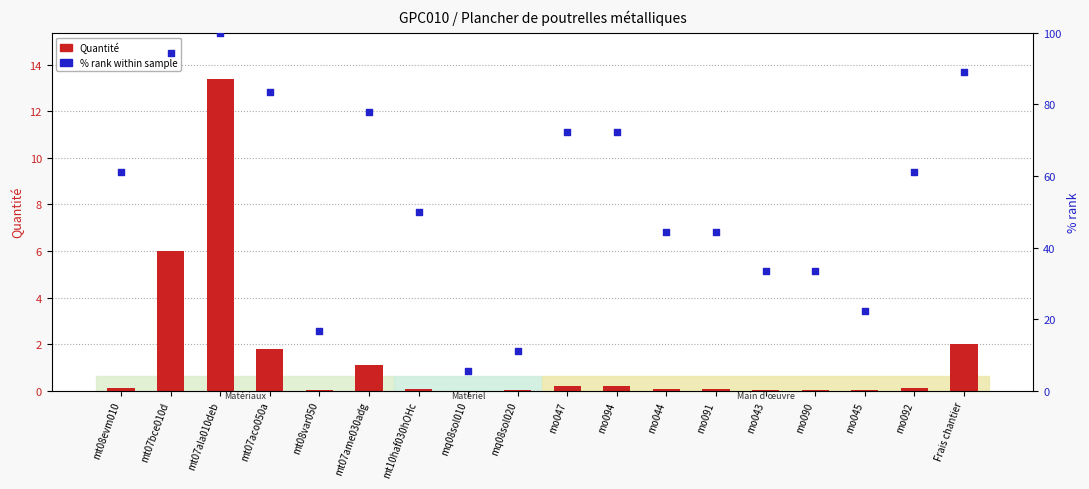

What are all the series names shown in the legend?

Quantité, % rank within sample